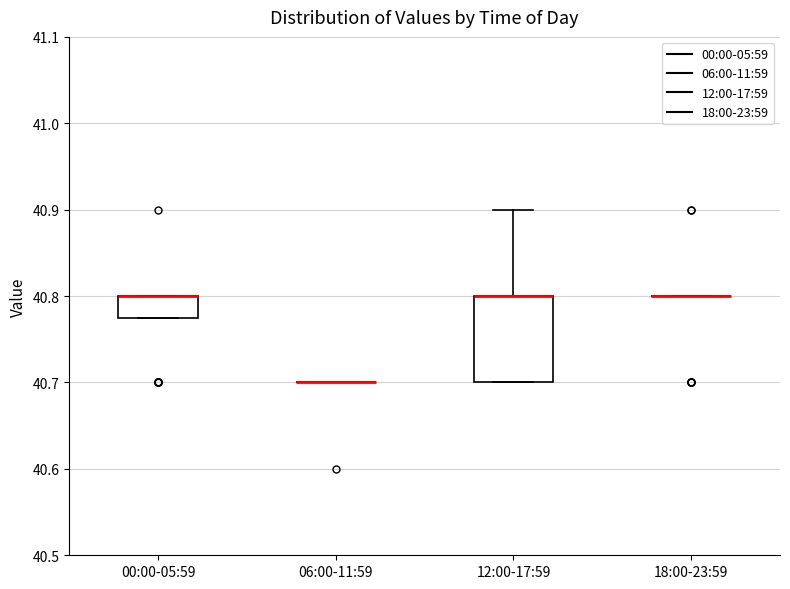

Reading left to right, read every box against the y-axis: the position of its median line, the range the box covers, and the ends of its whiskers. The values are not printed on the chart, so give them approximately, as read against the axis.

00:00-05:59: median 40.80 (drawn on the box's upper edge), box 40.78 to 40.80, whiskers 40.78 to 40.80
06:00-11:59: box collapsed to a line at 40.70, whiskers 40.70 to 40.70
12:00-17:59: median 40.80 (drawn on the box's upper edge), box 40.70 to 40.80, whiskers 40.70 to 40.90
18:00-23:59: box collapsed to a line at 40.80, whiskers 40.80 to 40.80